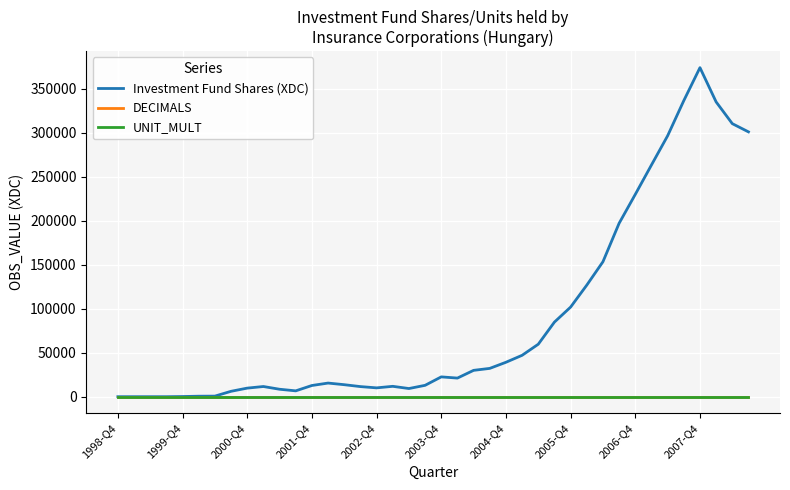

Which series has the largest range (max minus min)?

Investment Fund Shares (XDC)